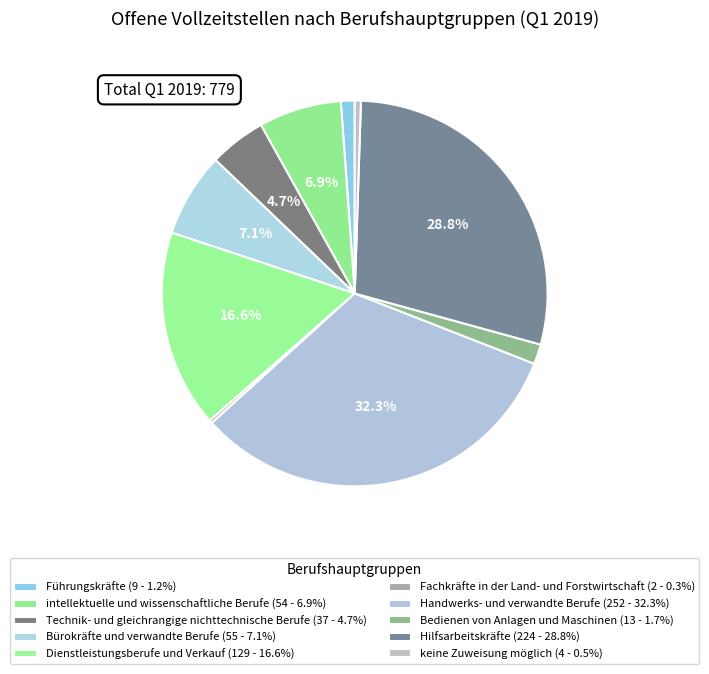

To the nearest percent, what is the combined percentage of Dienstleistungsberufe und Verkauf and Bürokräfte und verwandte Berufe?

24%